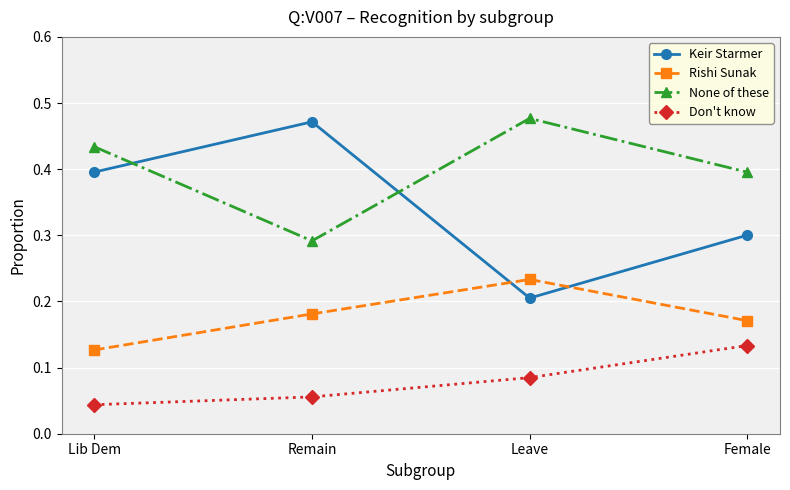

After their last crossing, which series has the higher values: None of these or Keir Starmer?

None of these